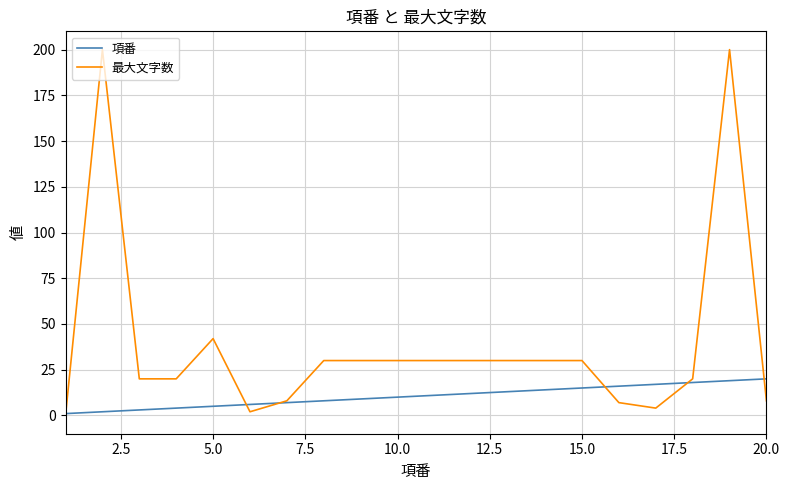

What is the difference between the maximum and minimum values in the 最大文字数 series?

200